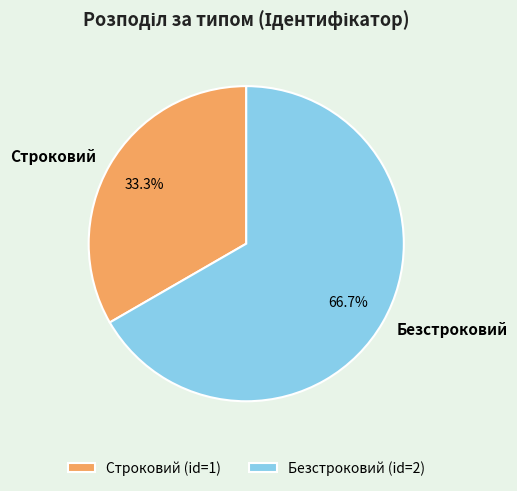

To the nearest percent, what is the difference between the Строковий and Безстроковий slice percentages?

33%